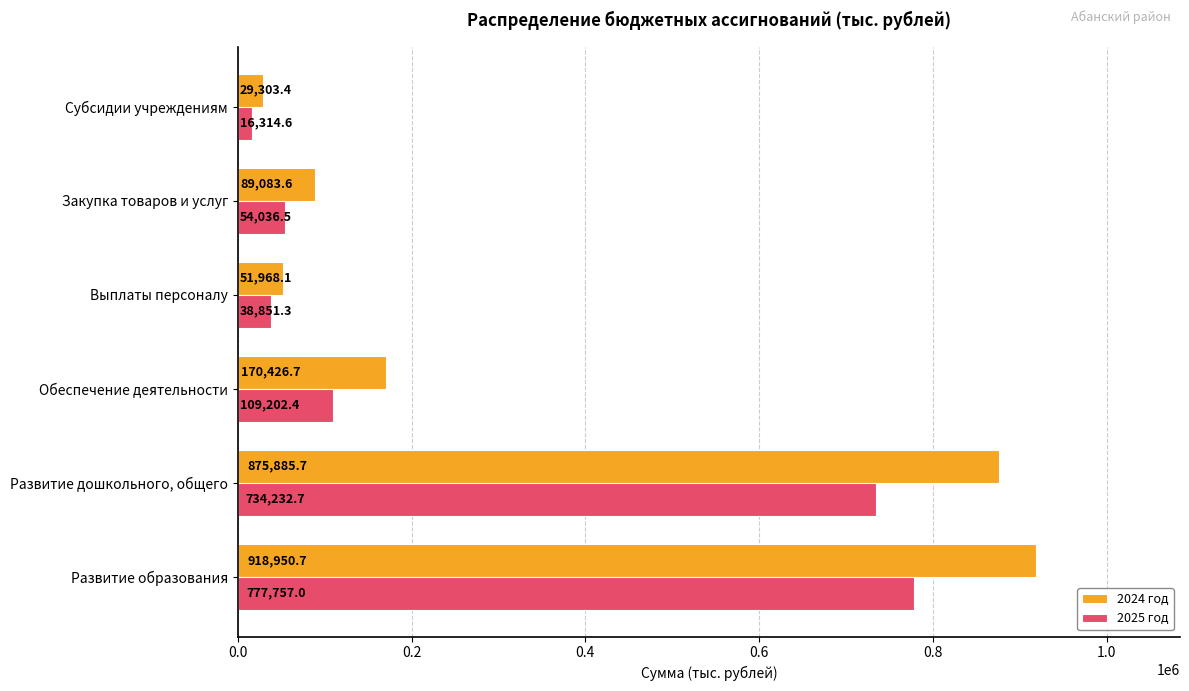

How many series are shown in this chart?

2